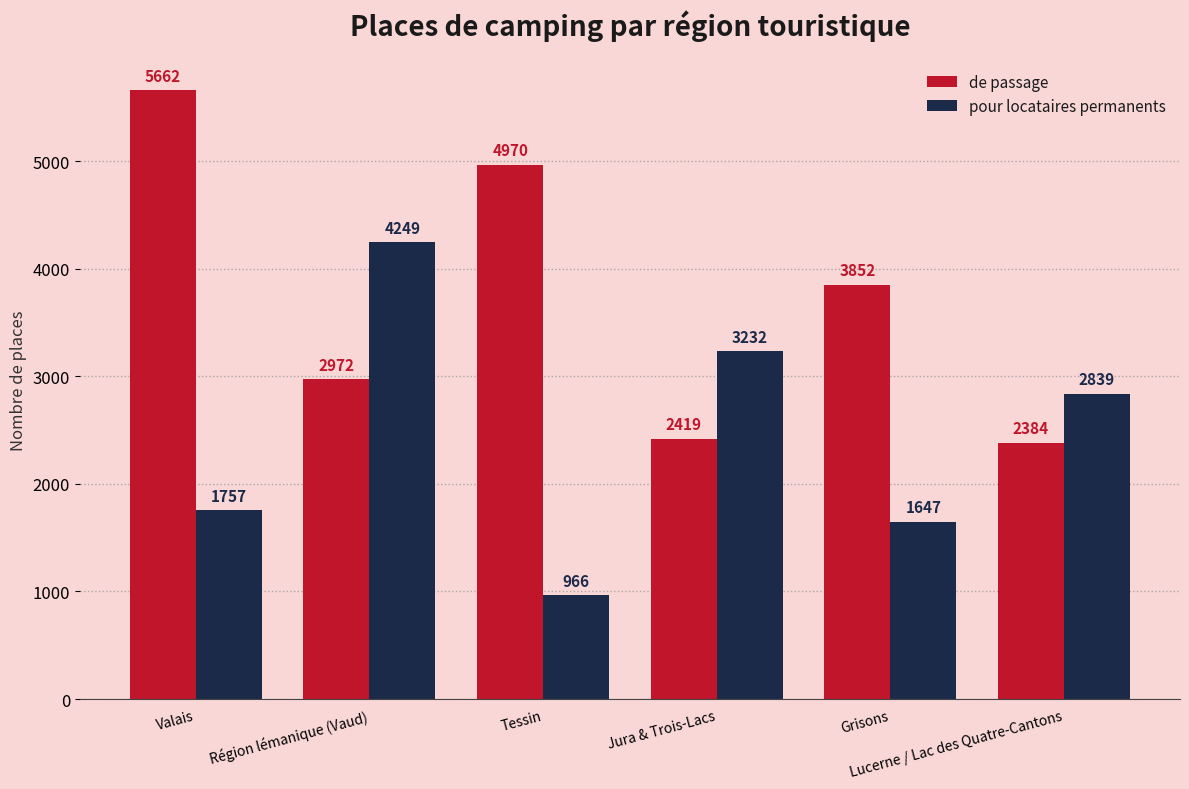

List the labels in order of pour locataires permanents value, largest first.

Région lémanique (Vaud), Jura & Trois-Lacs, Lucerne / Lac des Quatre-Cantons, Valais, Grisons, Tessin